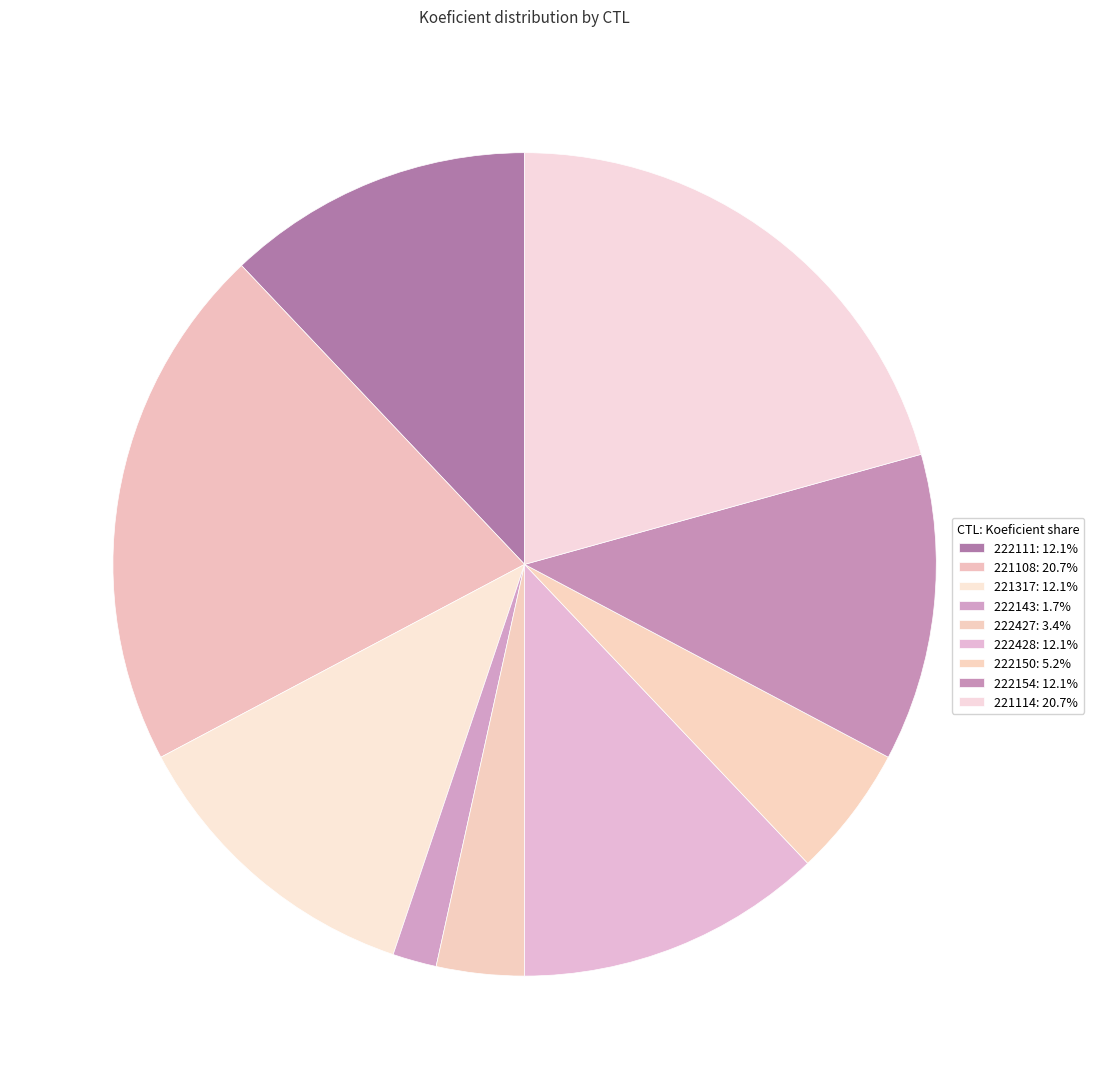

True or false: 222428 accounts for 12% of the total.

True